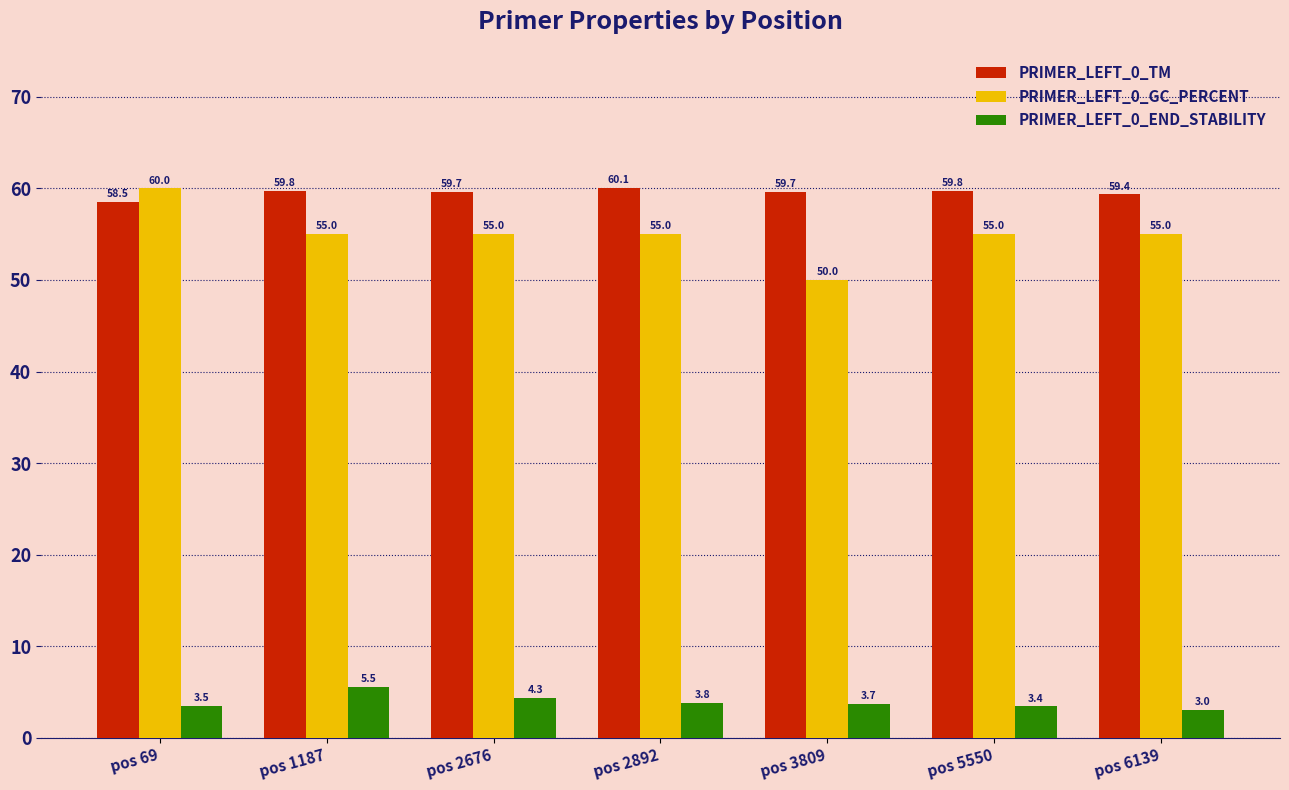

Does the chart contain stacked bars?

No